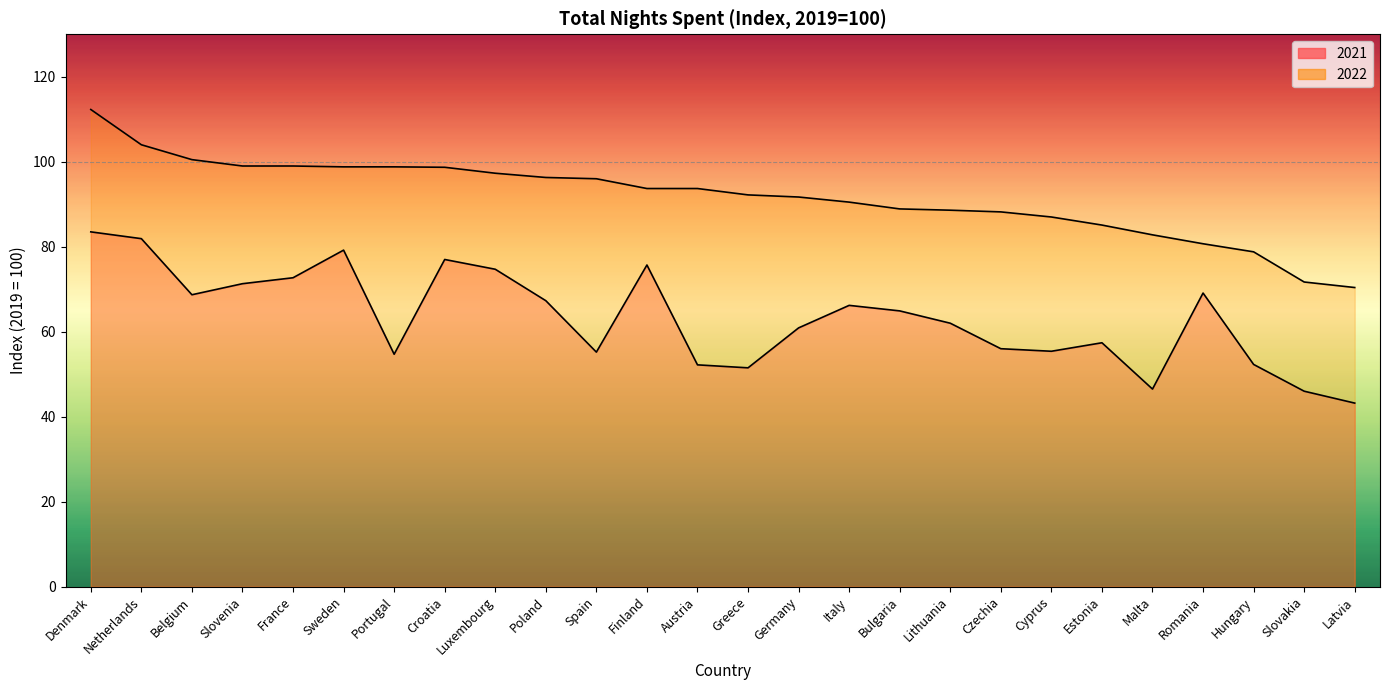

Reading left to right, list all the values displayed in this chart.

2021: 83.5	81.9	68.7	71.3	72.7	79.2	54.7	77.0	74.7	67.3	55.2	75.7	52.2	51.5	60.9	66.2	64.9	62.0	56.0	55.4	57.4	46.5	69.1	52.3	46.0	43.2
2022: 112.3	104.0	100.5	99.0	99.0	98.8	98.8	98.7	97.3	96.3	96.0	93.7	93.7	92.2	91.7	90.5	88.9	88.6	88.2	87.0	85.1	82.8	80.7	78.8	71.7	70.4